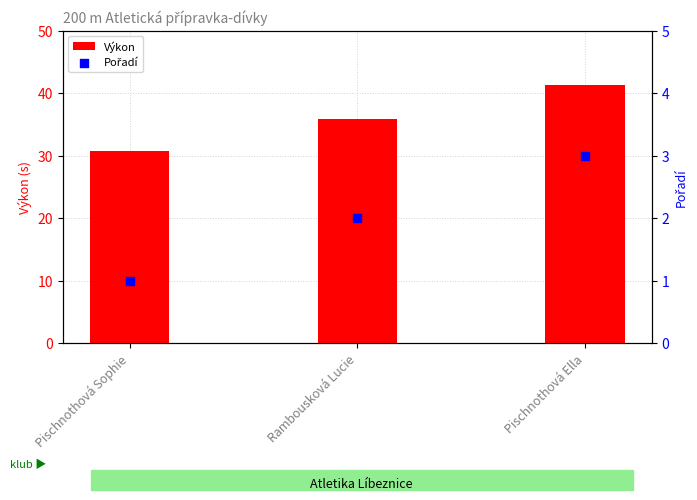

Which series has the largest total across all categories?

Výkon